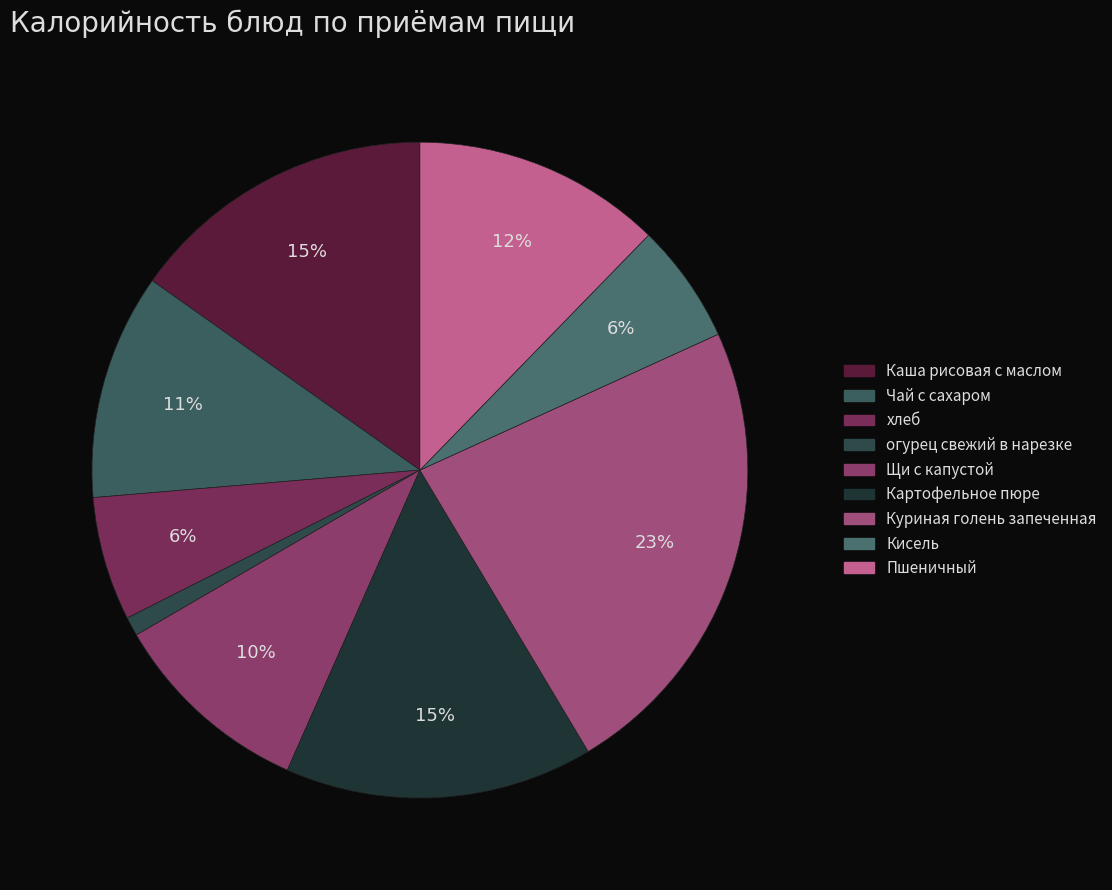

Is there a majority slice in this chart?

No